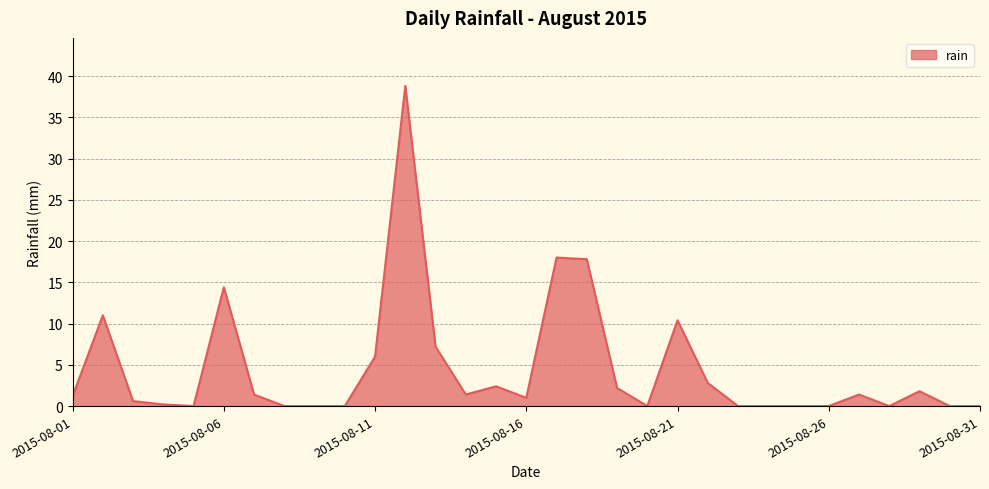

What is the greatest value displayed?

38.8